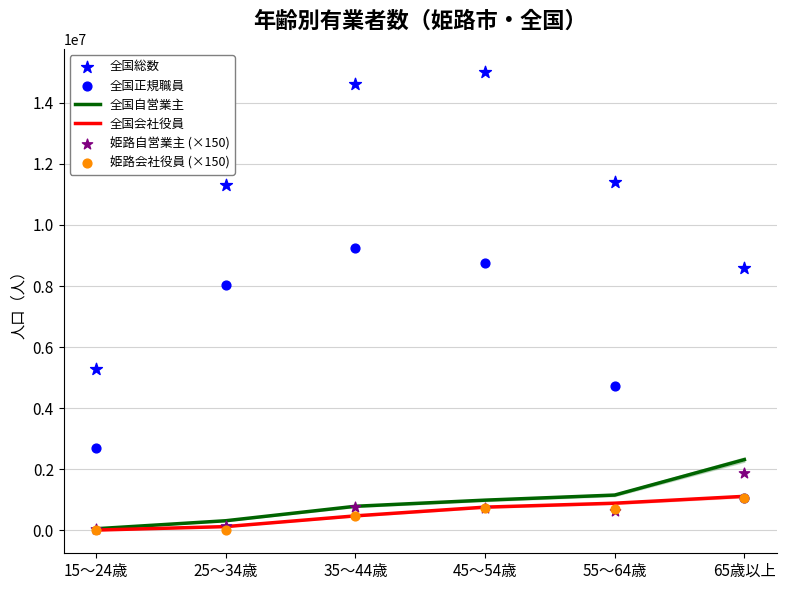

Which series contains the highest Y value?

全国総数